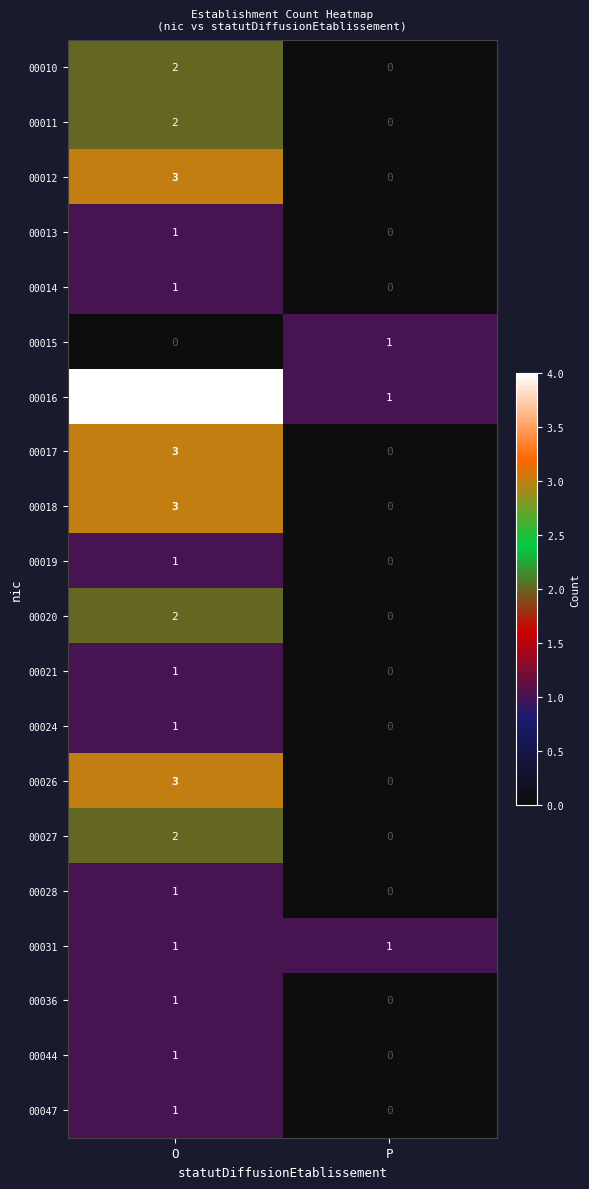

Is the value of 00016 at P greater than the value of 00011 at P?

Yes